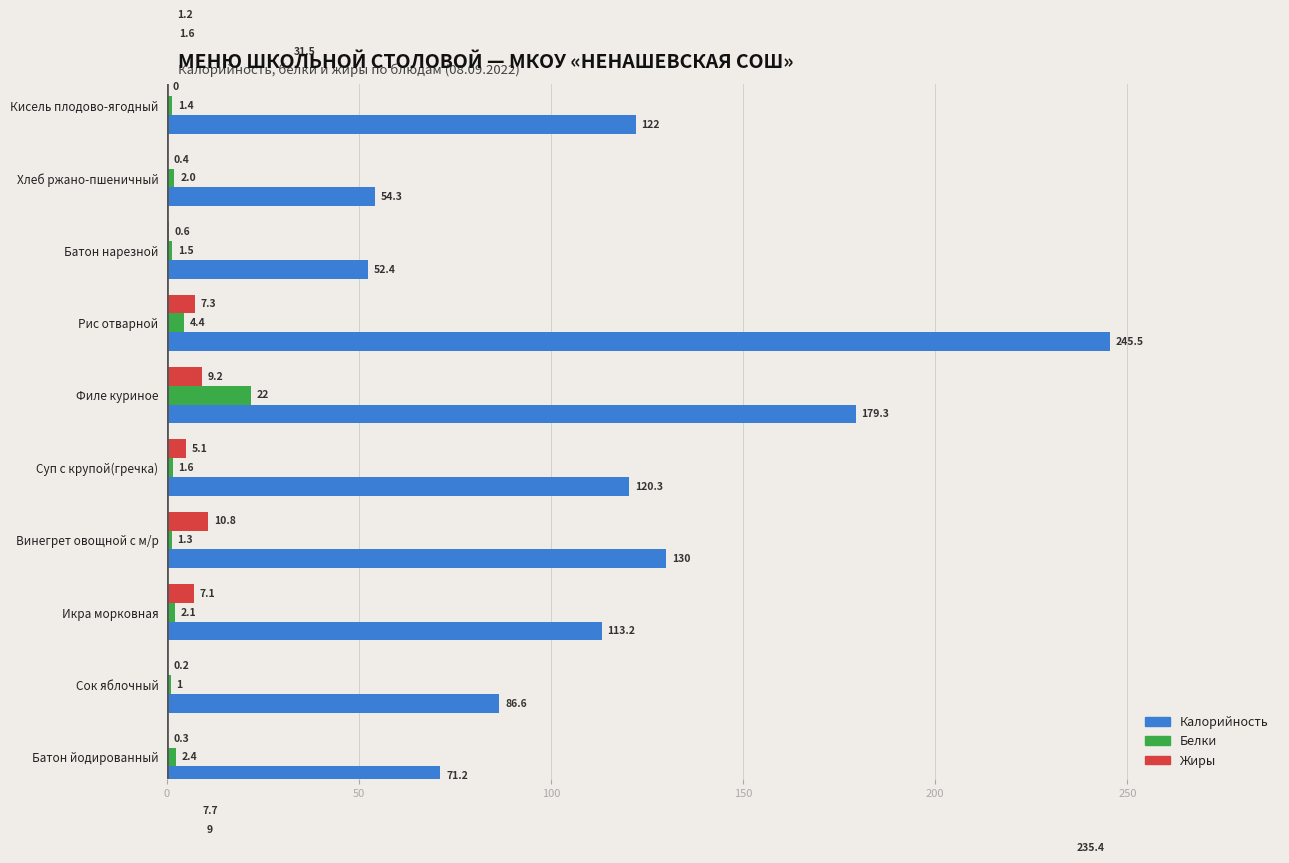

What is the value of the Белки bar at the 6th from the left?

1.6